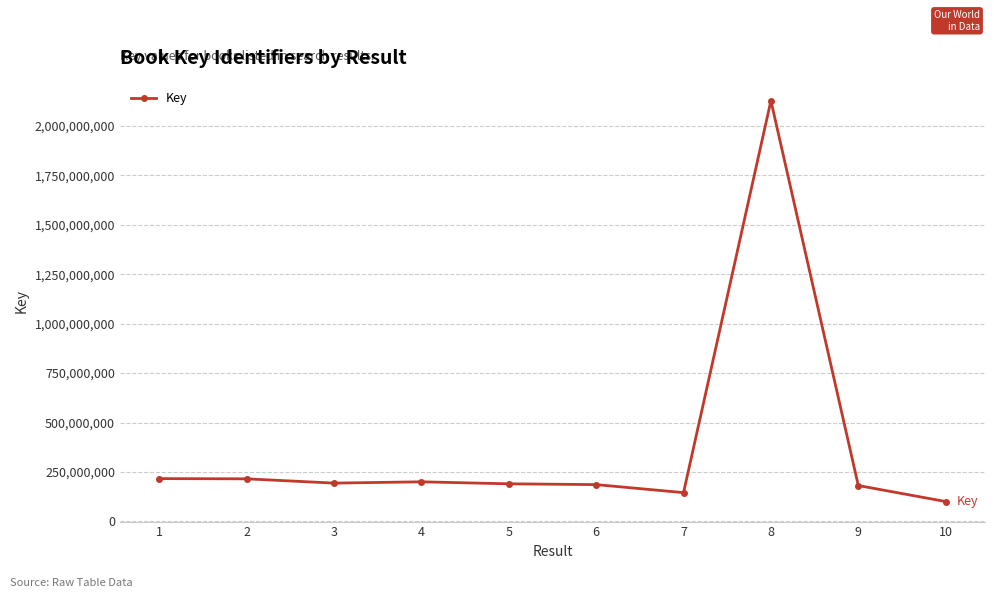

Approximately how many times larger is the value at 8 compared to 4?

10.6